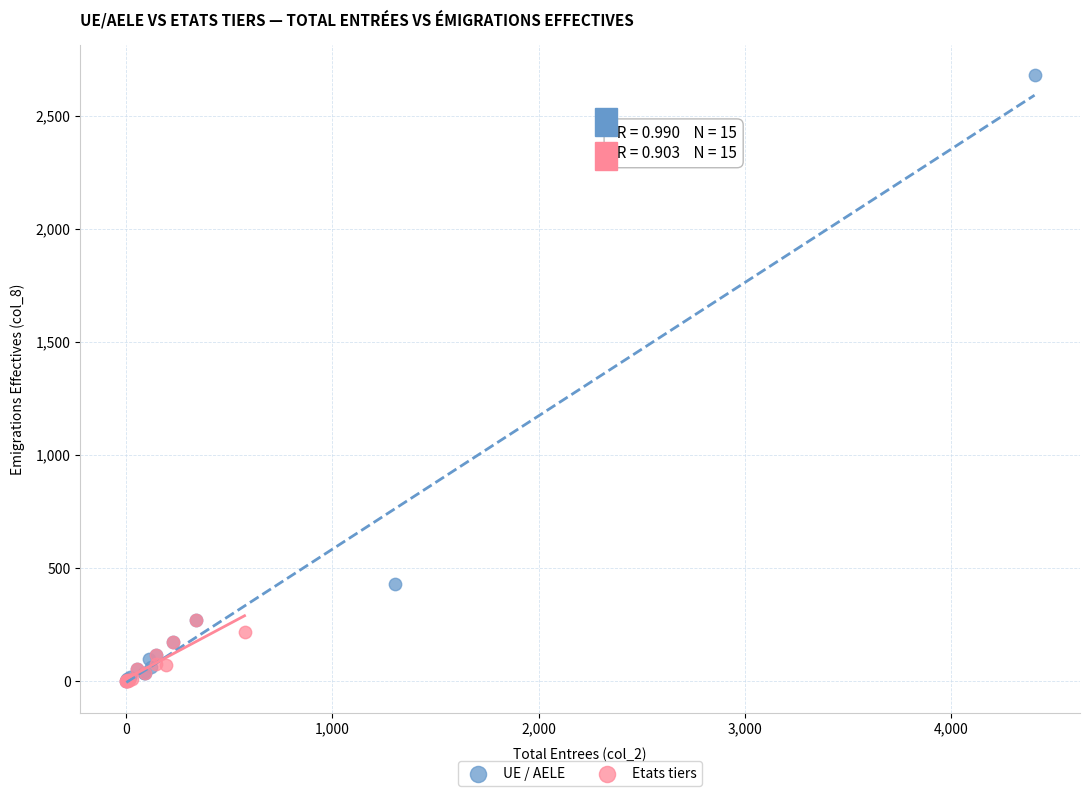

Which series contains the highest Y value?

UE / AELE